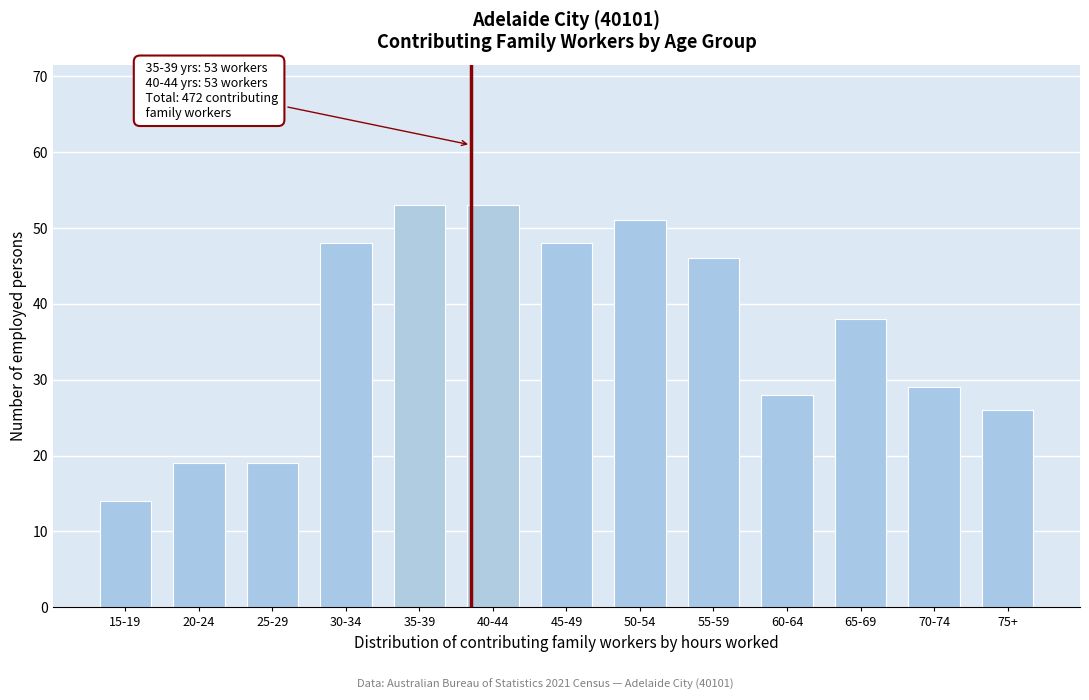

Reading left to right, transcribe all the data shown in this chart.

15-19=14	20-24=19	25-29=19	30-34=48	35-39=53	40-44=53	45-49=48	50-54=51	55-59=46	60-64=28	65-69=38	70-74=29	75+=26